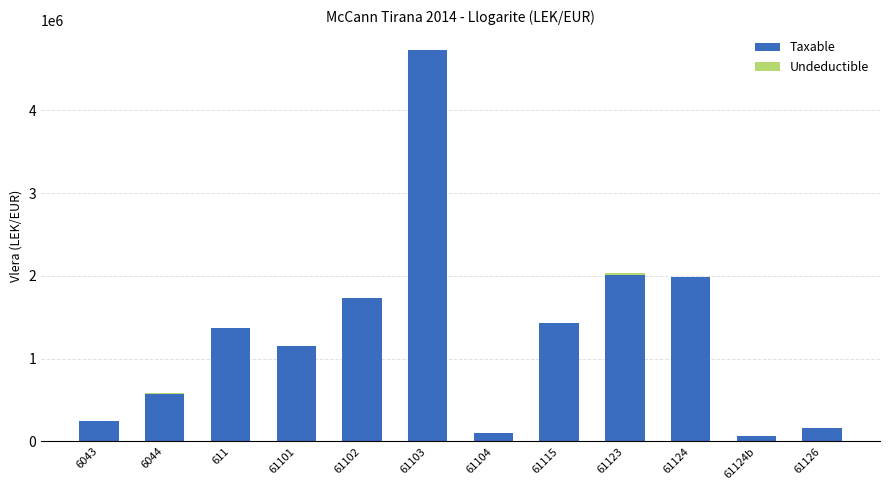

What is the highest value of the Taxable series?

4731146.9